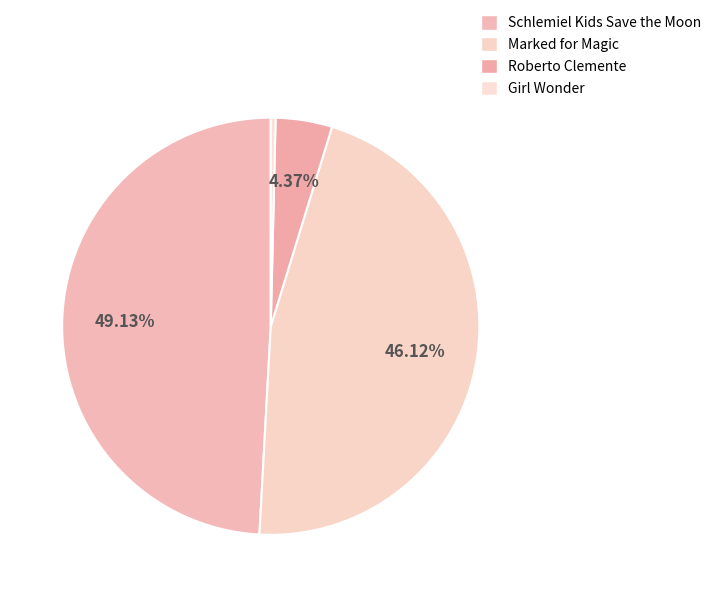

Approximately how many times larger is the value at Schlemiel Kids Save the Moon compared to Roberto Clemente?

11.2